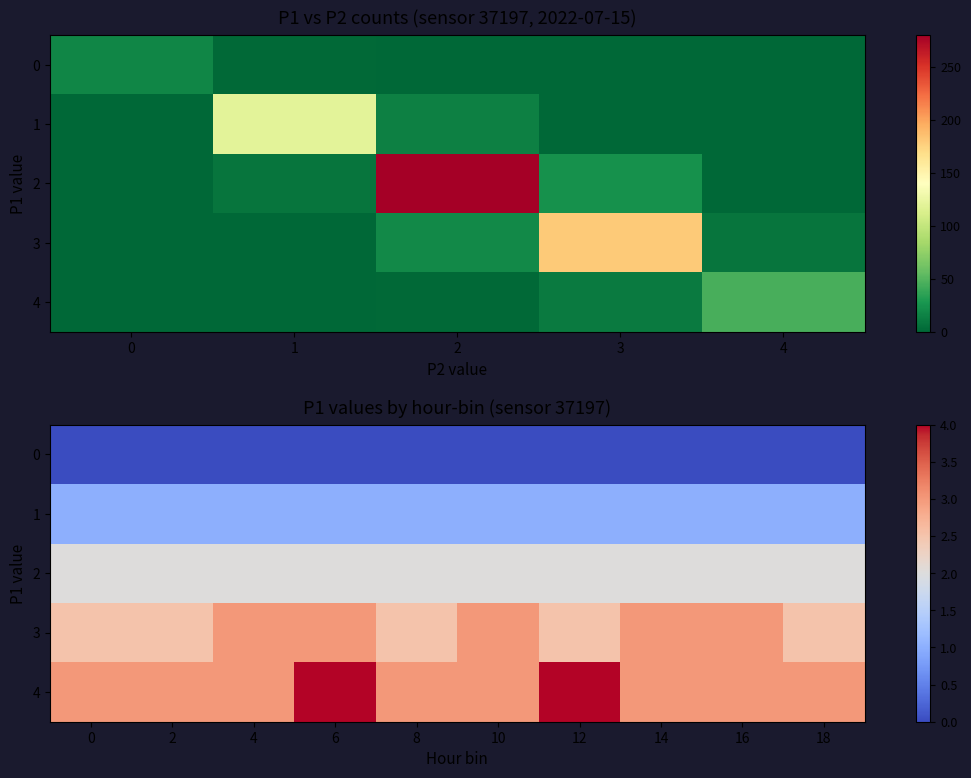

What is the average value of the 3 series?

2.8